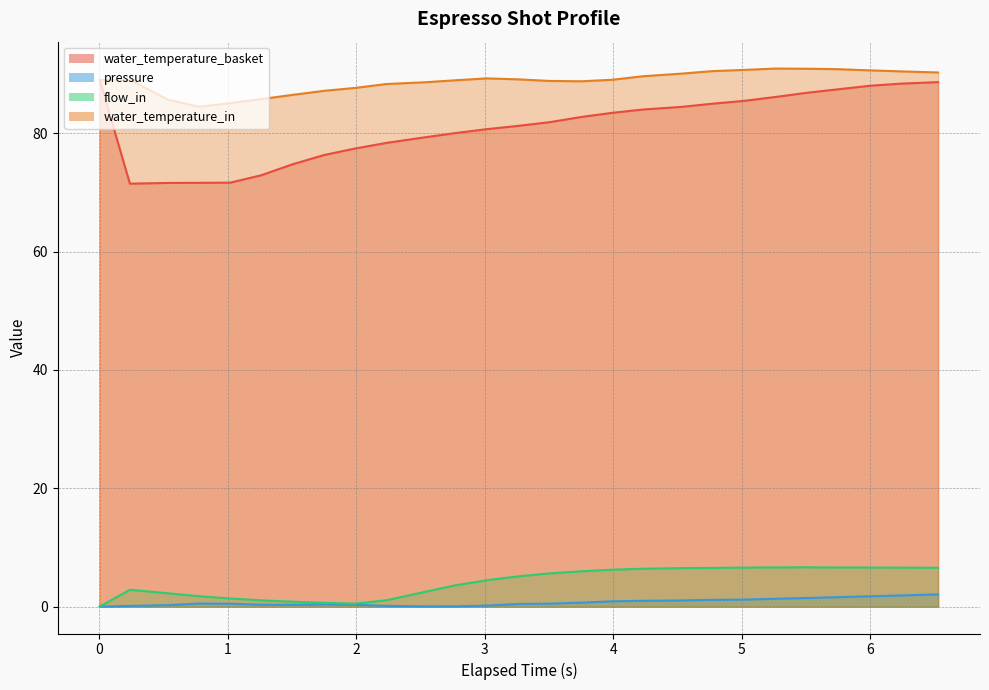

True or false: water_temperature_in and flow_in cross at least once.

False